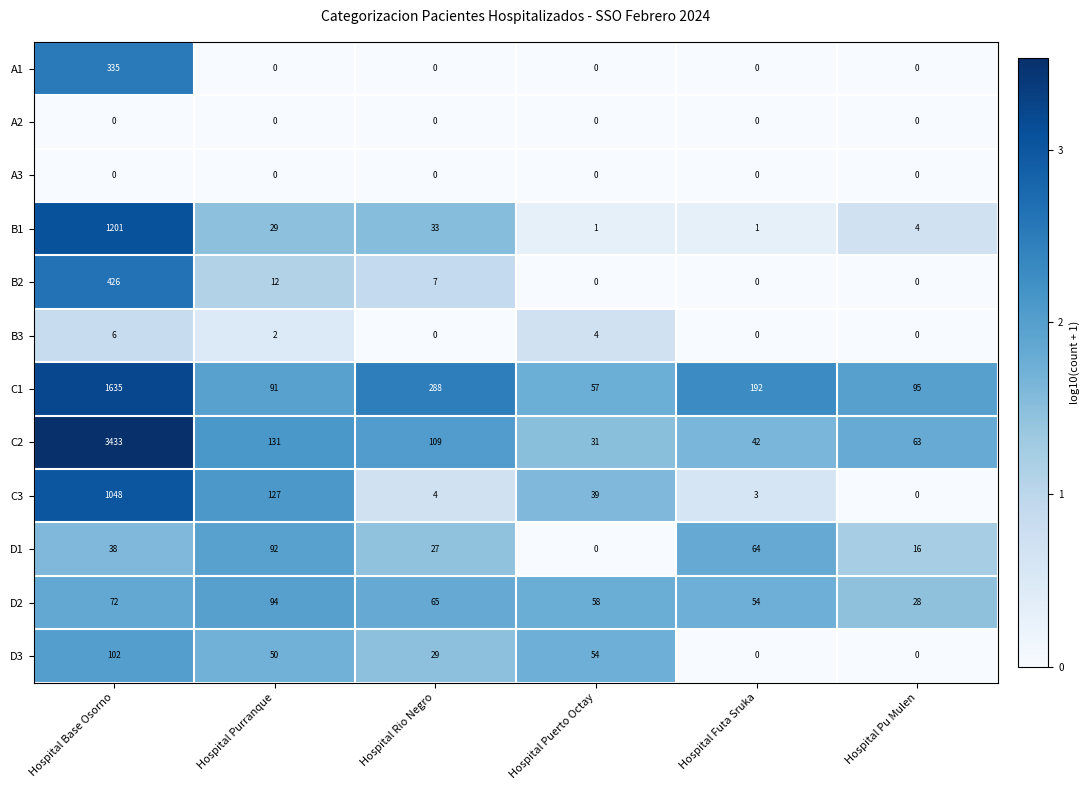

Which series has the largest range (max minus min)?

C2